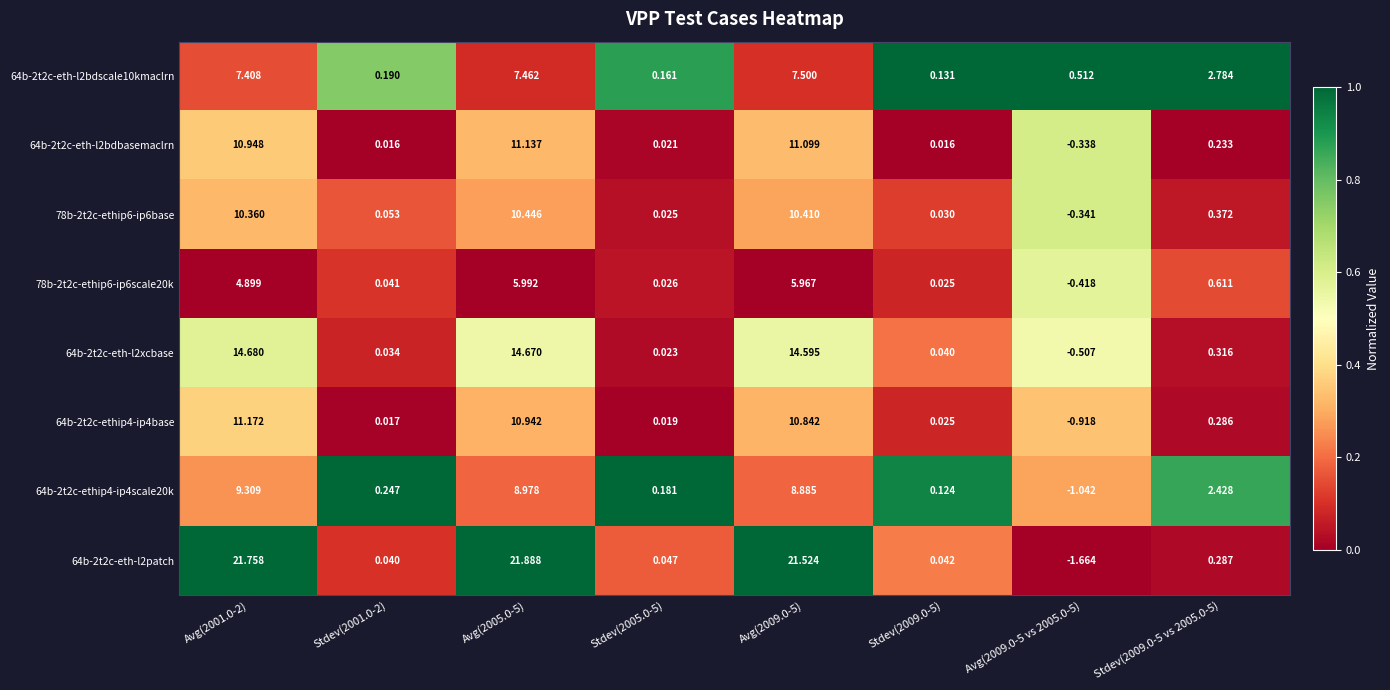

Which series has the widest spread of values?

64b-2t2c-eth-l2patch